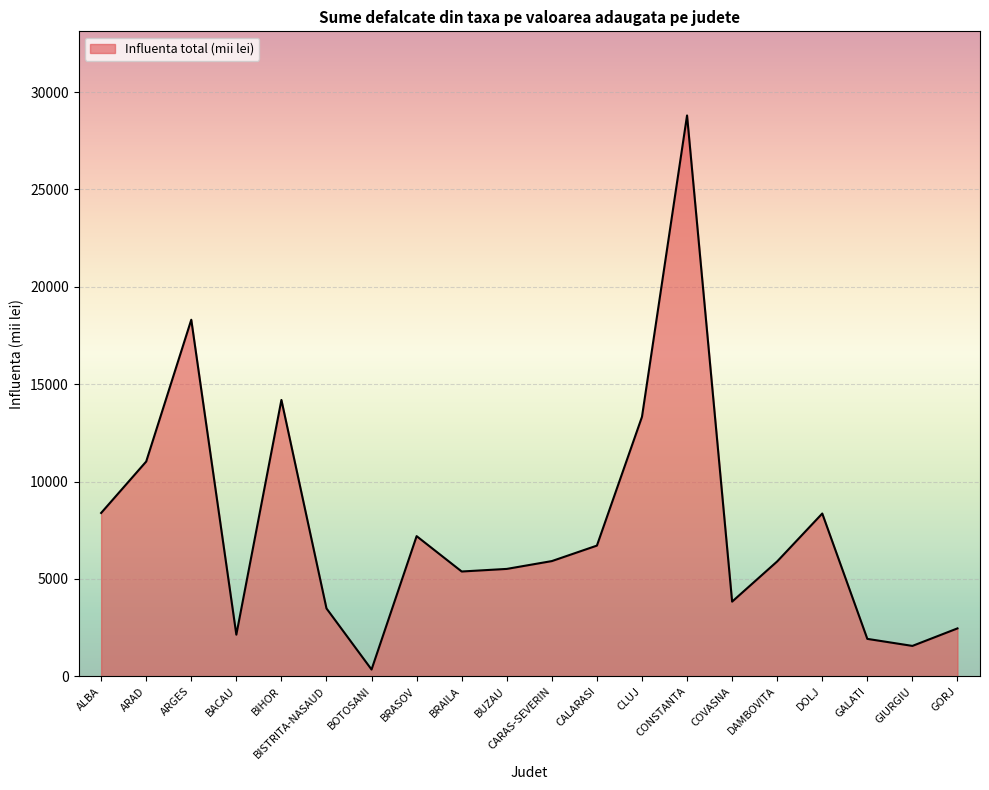

What is the sum of the values at GORJ and BRAILA?

7842